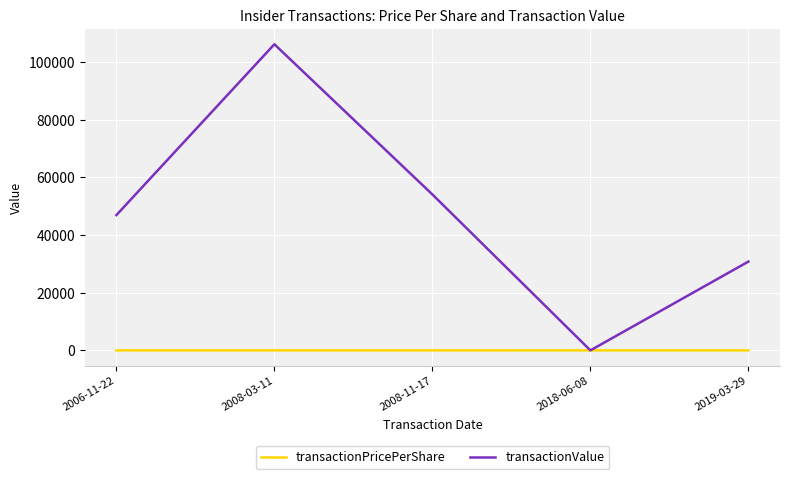

At how many categories does at least one series exceed 103108?

1